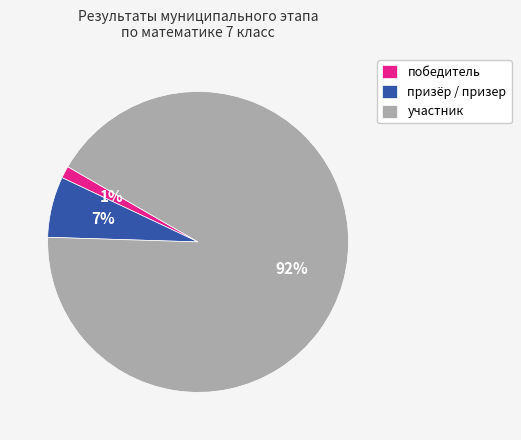

Do участник and победитель together represent more than half of the pie?

Yes